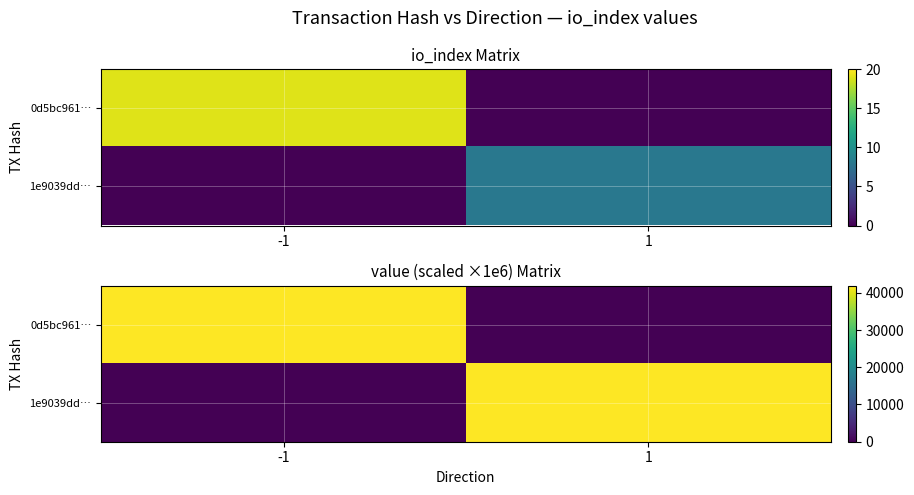

Is it true that 1e9039dd… equals 41943.0 at 1?

True